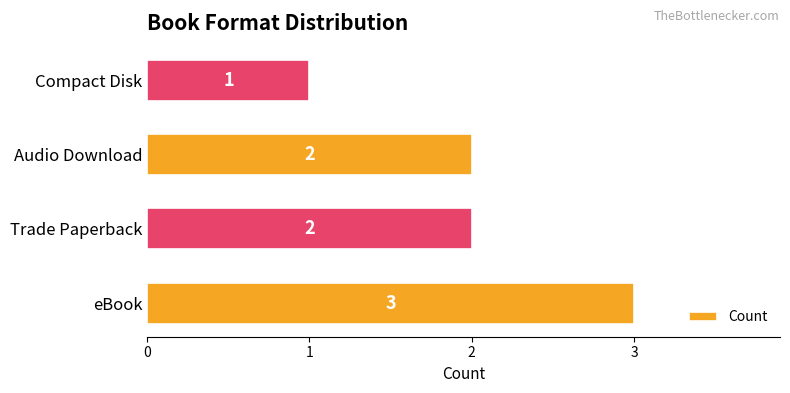

Between eBook and Trade Paperback, which is larger?

eBook